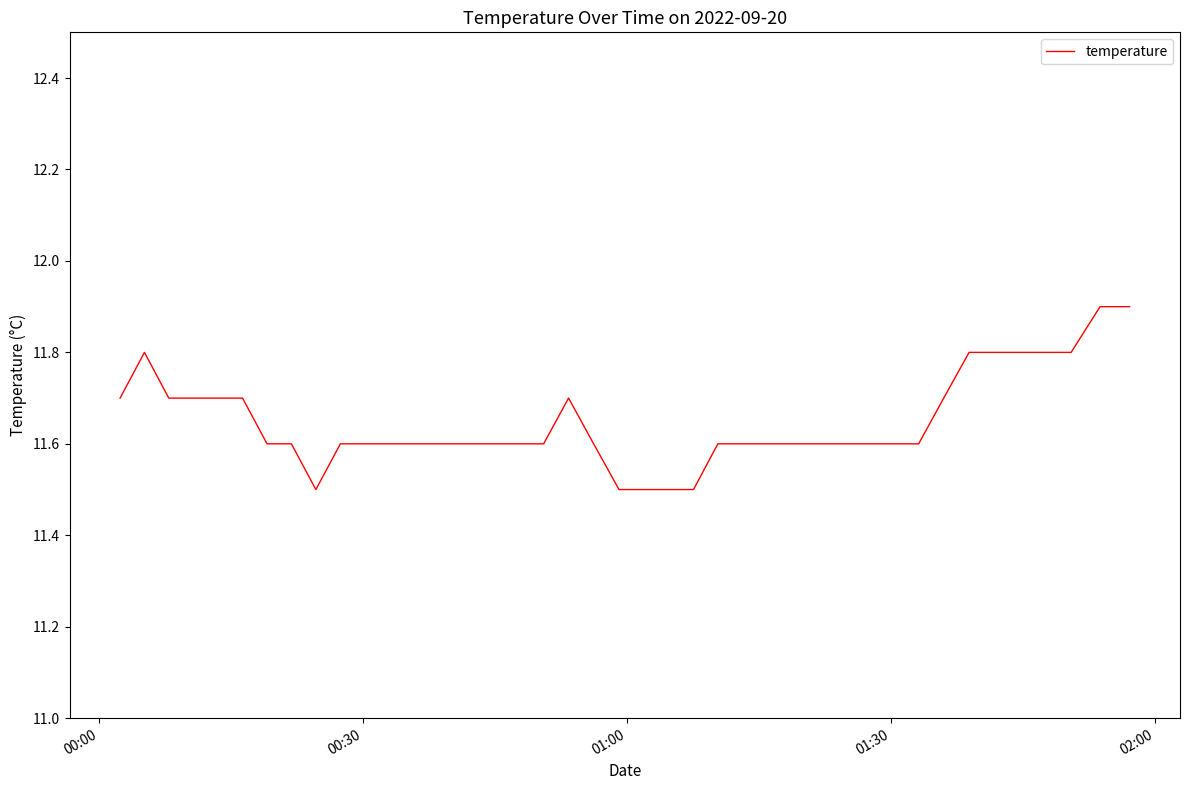

What is the smallest value displayed?

11.5